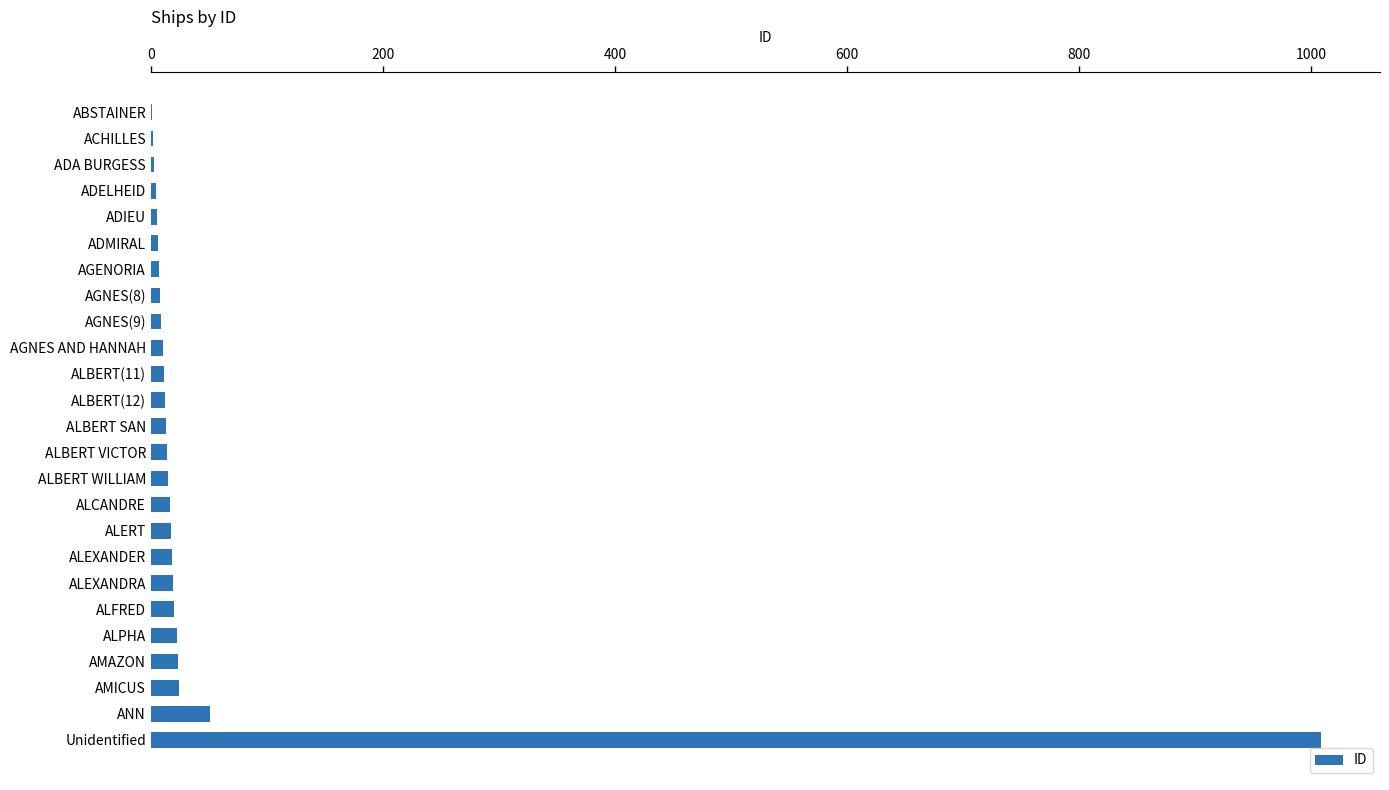

Between AMAZON and ANN, which is larger?

ANN